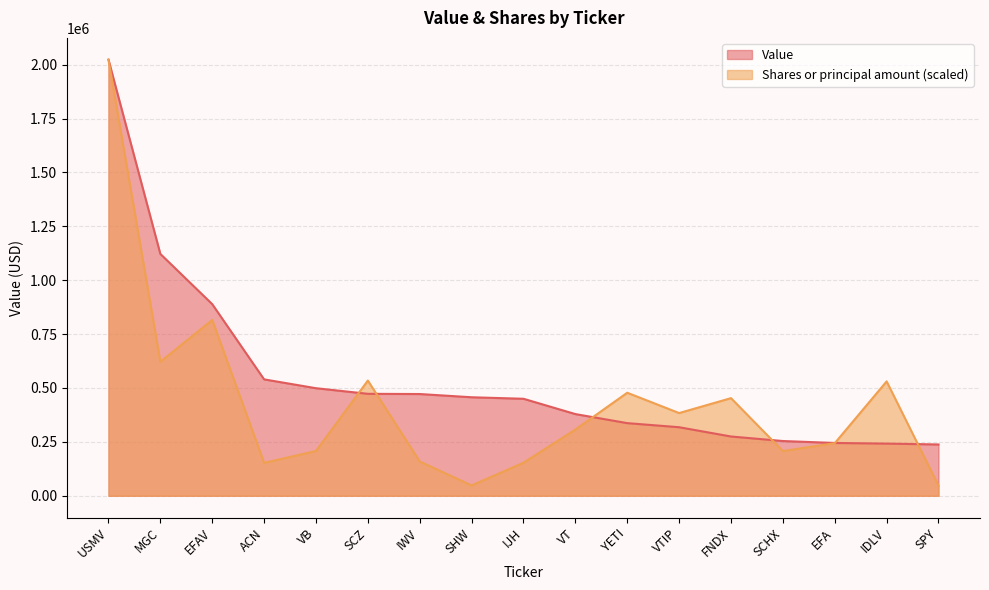

Reading left to right, transcribe all the data shown in this chart.

Value: USMV=2023000.0	MGC=1122000.0	EFAV=889000.0	ACN=540000.0	VB=499000.0	SCZ=473000.0	IWV=472000.0	SHW=457000.0	IJH=450000.0	VT=379000.0	YETI=337000.0	VTIP=318000.0	FNDX=275000.0	SCHX=254000.0	EFA=245000.0	IDLV=242000.0	SPY=238000.0
Shares or principal amount: USMV=2023000.0	MGC=621631.5	EFAV=815504.8	ACN=152588.9	VB=207756.1	SCZ=534515.8	IWV=158954.3	SHW=47892.4	IJH=153316.4	VT=307239.0	YETI=478014.8	VTIP=383745.6	FNDX=452916.8	SCHX=207392.4	EFA=243827.0	IDLV=530635.9	SPY=46861.8